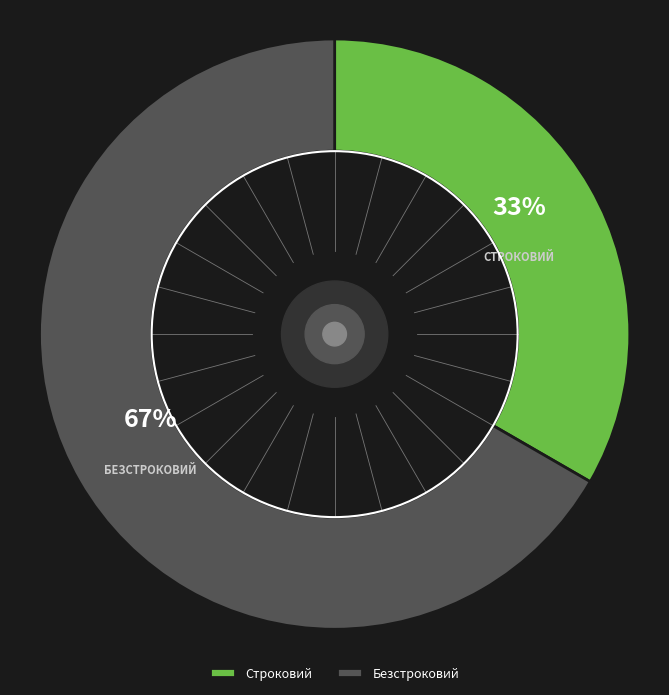

How many slices are in this pie chart?

2